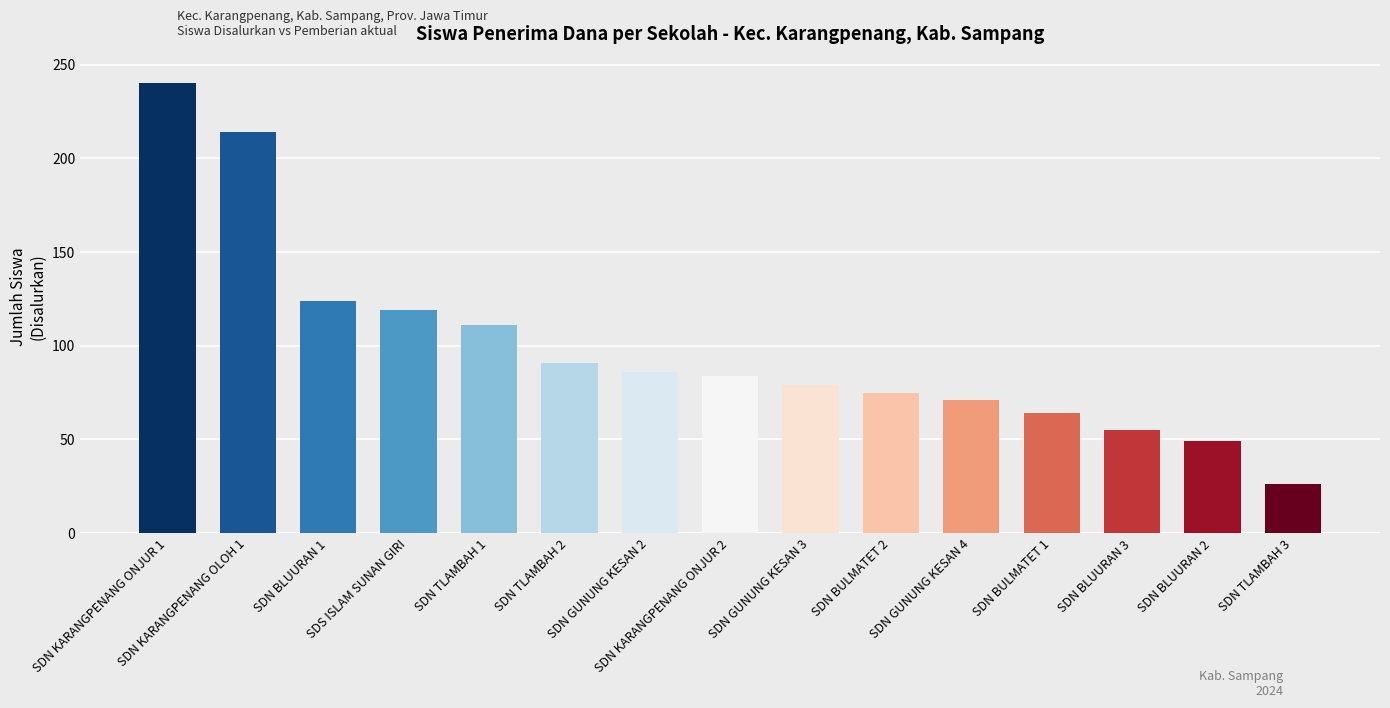

Are the bars horizontal?

No